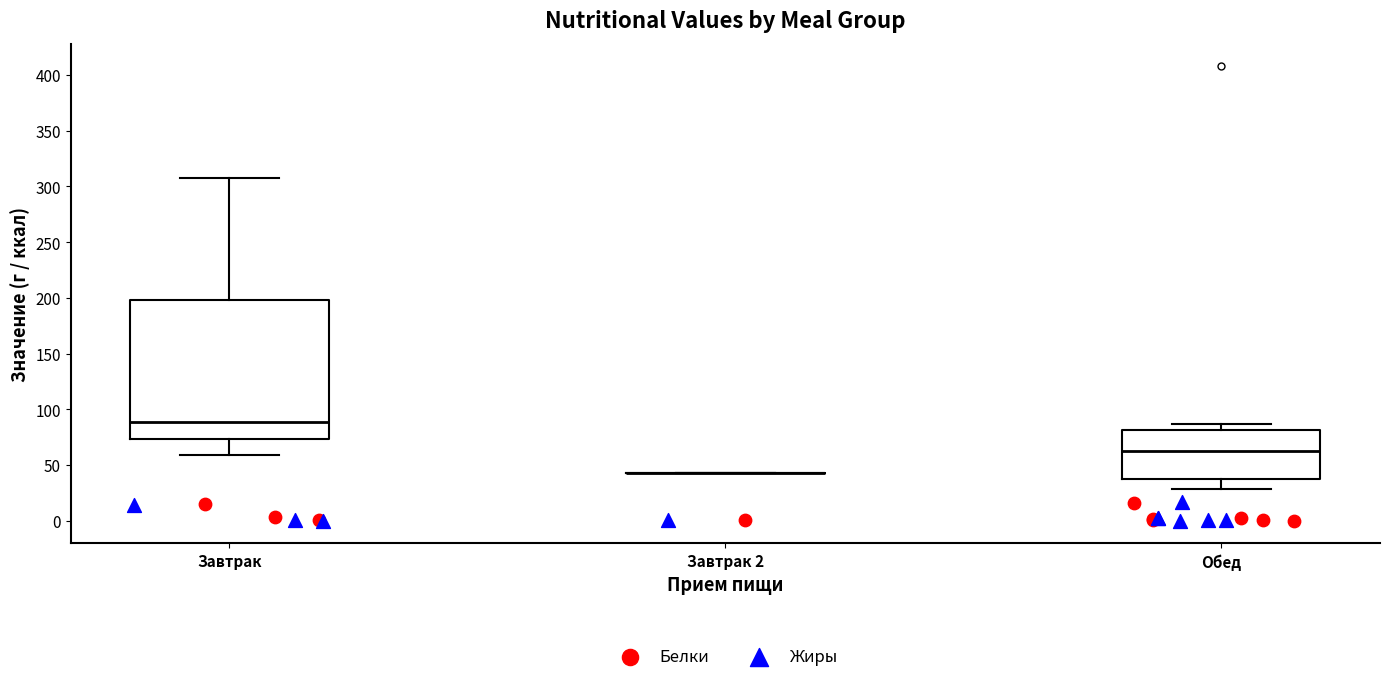

Reading left to right, transcribe this box plot: for each box, give where its median line is, the range the box spans, and where its two whiskers end, as read against the y-axis. The values are not printed on the chart, so give them approximately, as read against the axis.

Завтрак: median 90, box 75 to 200, whiskers 60 to 305
Завтрак 2: box collapsed to a line at 45, whiskers 45 to 45
Обед: median 65, box 35 to 80, whiskers 30 to 85